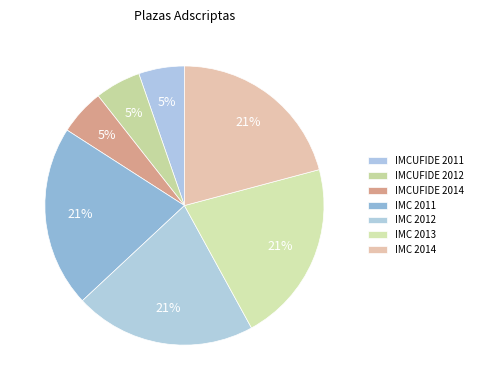

To the nearest percent, what is the combined percentage of IMC 2013 and IMCUFIDE 2011?

26%